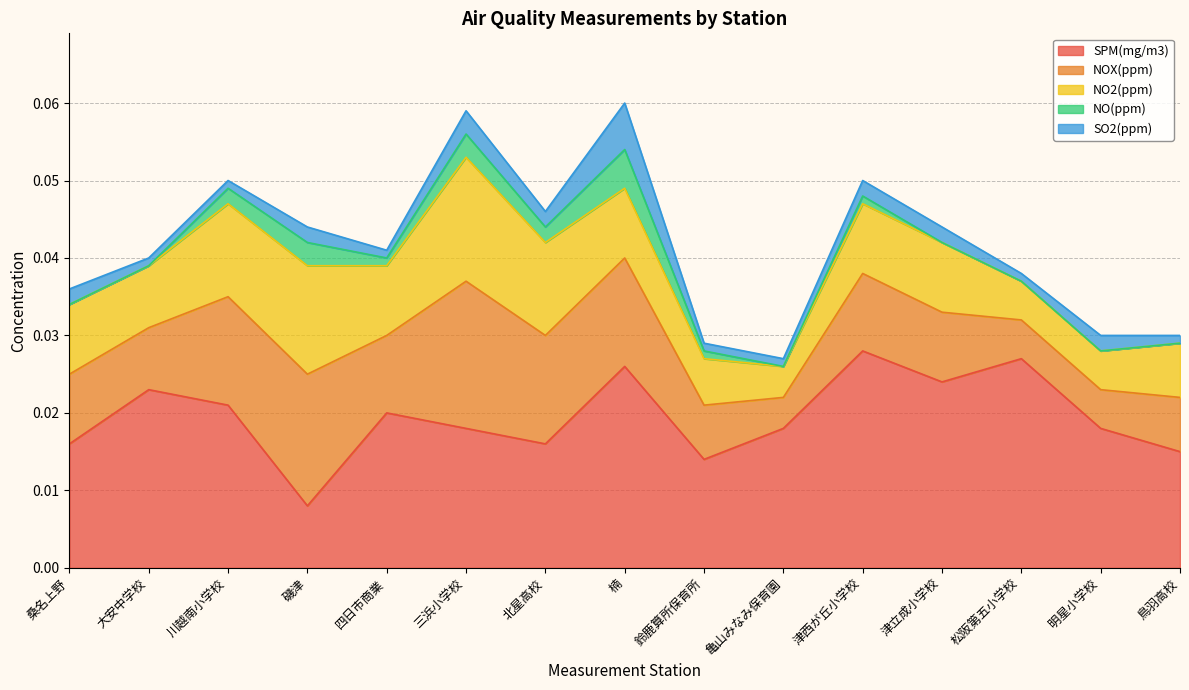

Does the chart display data point markers on the line(s)?

No